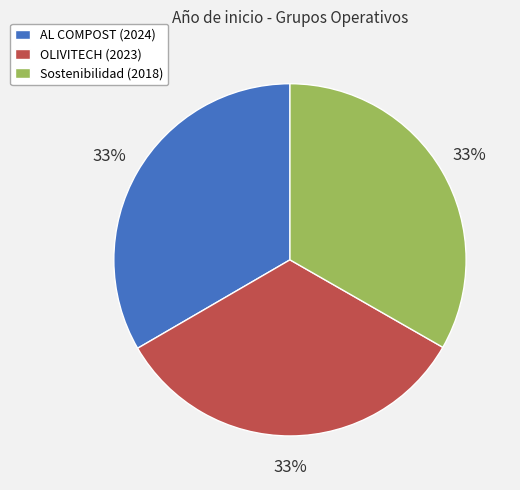

Approximately how many times larger is the value at AL COMPOST (2024) compared to Sostenibilidad (2018)?

1.0